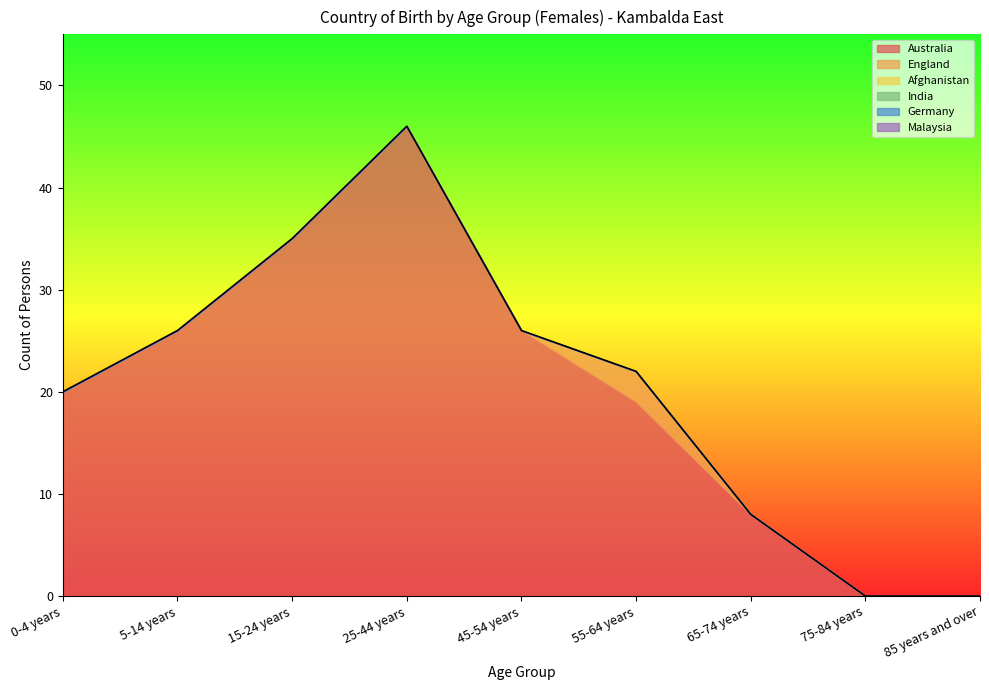

What is the difference between the highest and lowest values at 0-4 years?

20